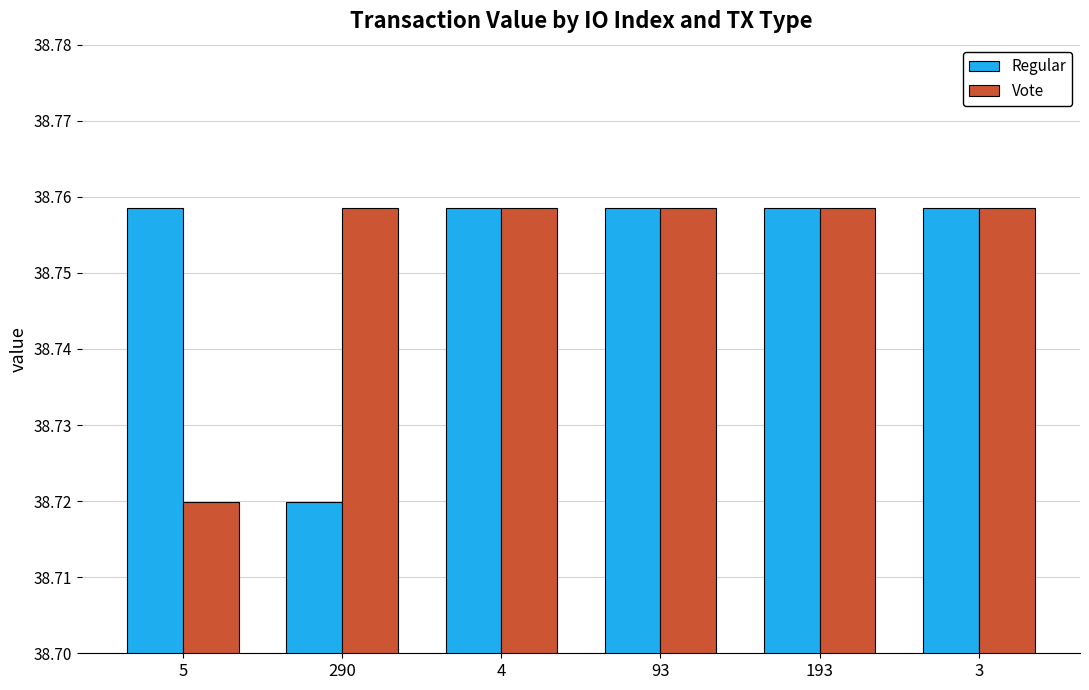

At which label is Vote closest to 38?

5